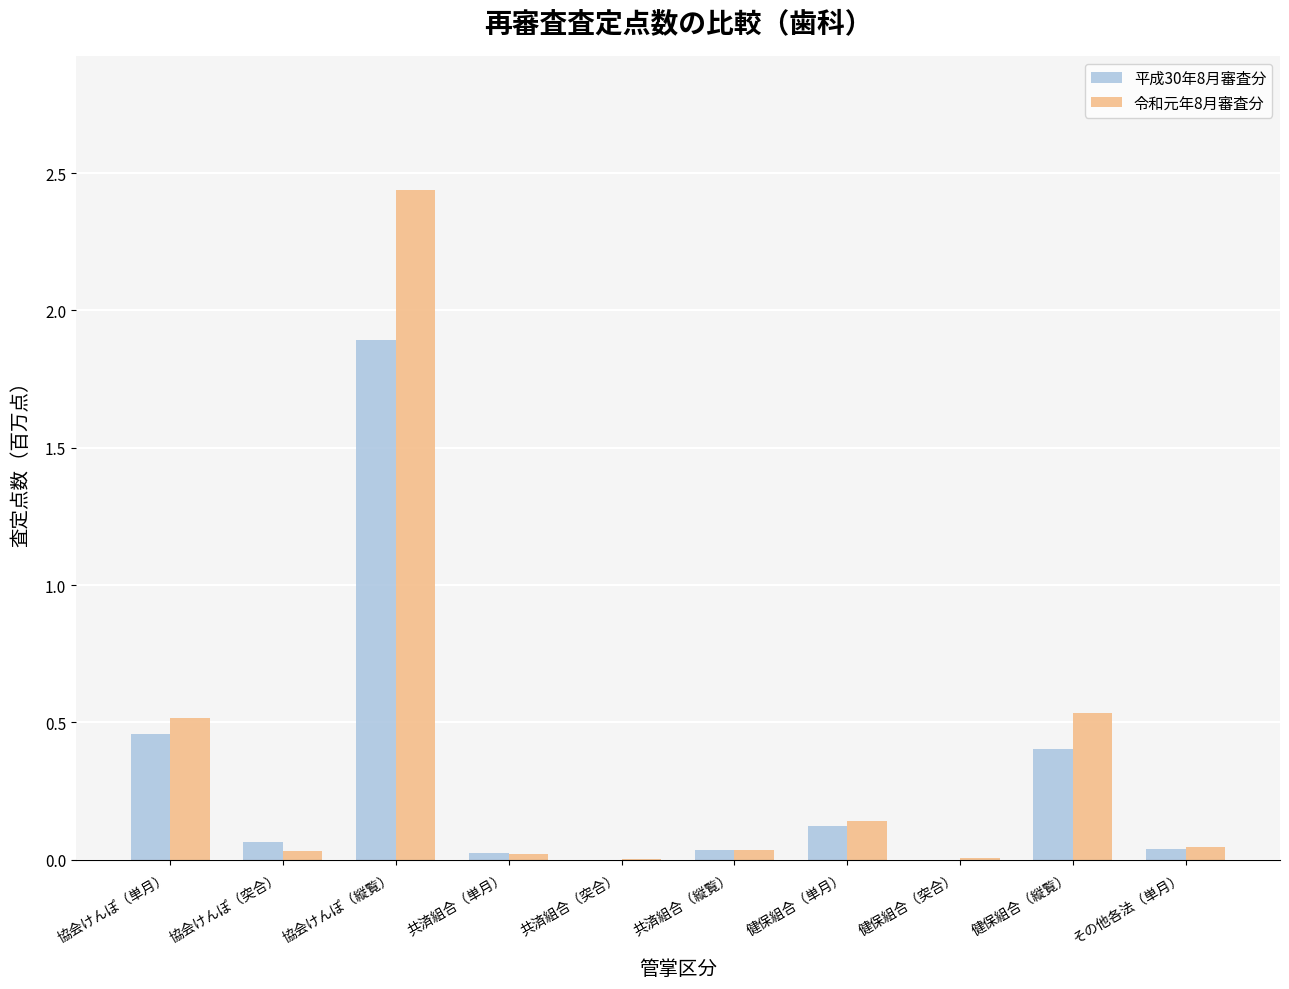

What are all the series names shown in the legend?

平成30年8月審査分, 令和元年8月審査分